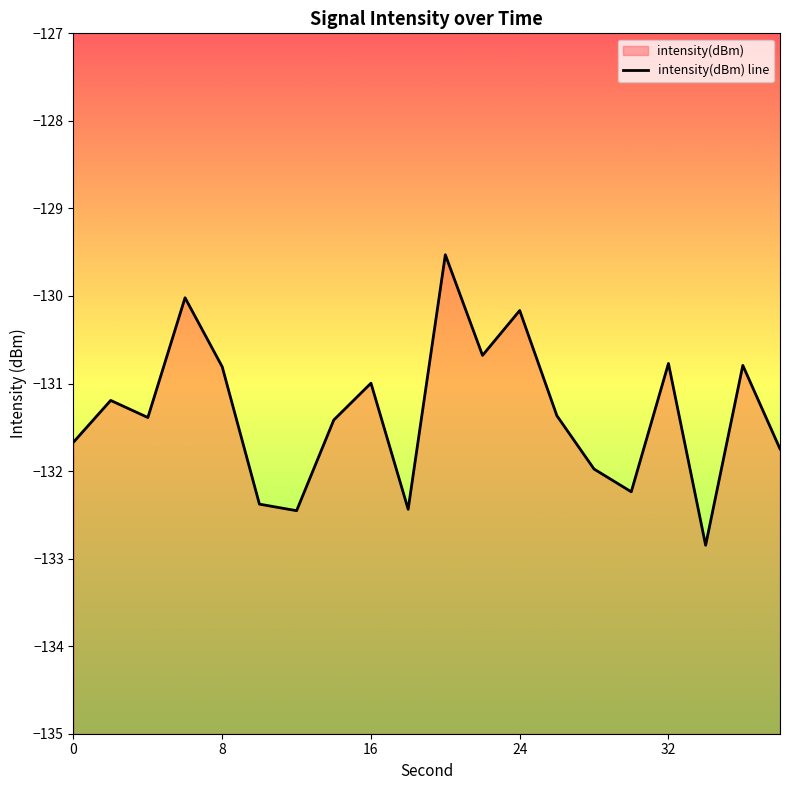

The chart shows a value of -83.8 at 16. True or false?

False